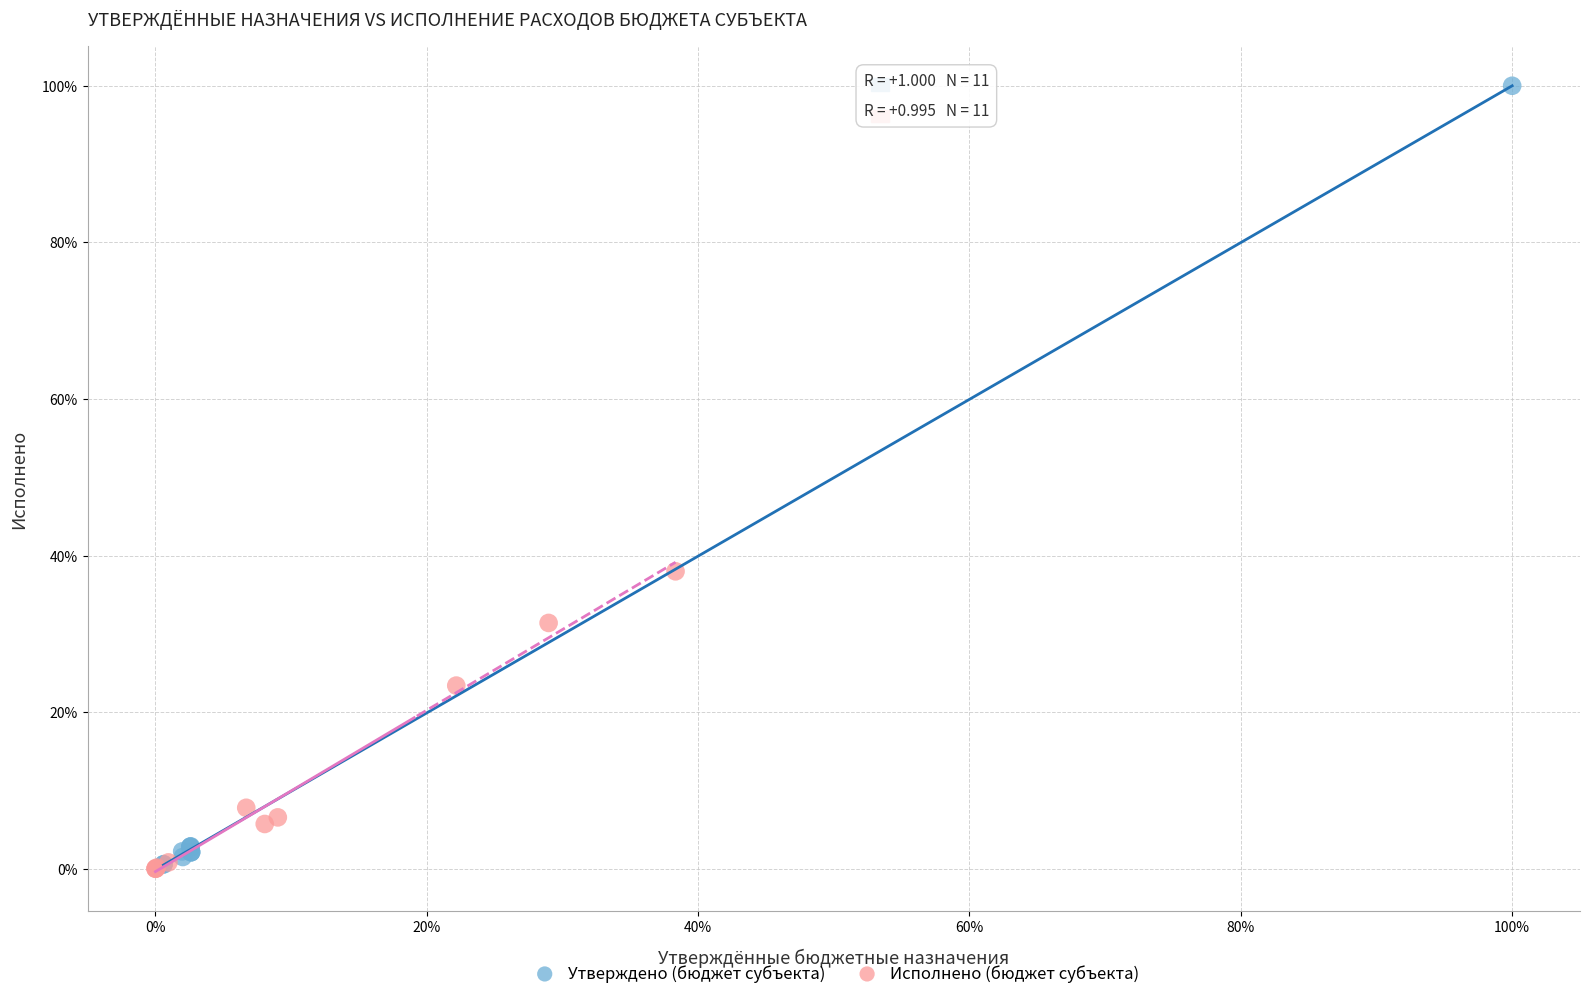

What are all the series names shown in the legend?

Утверждено (бюджет субъекта), Исполнено (бюджет субъекта)